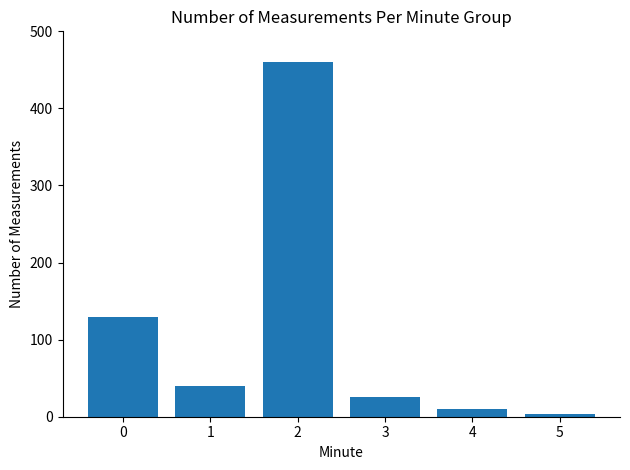

What is the difference between the second highest and second lowest values?

120